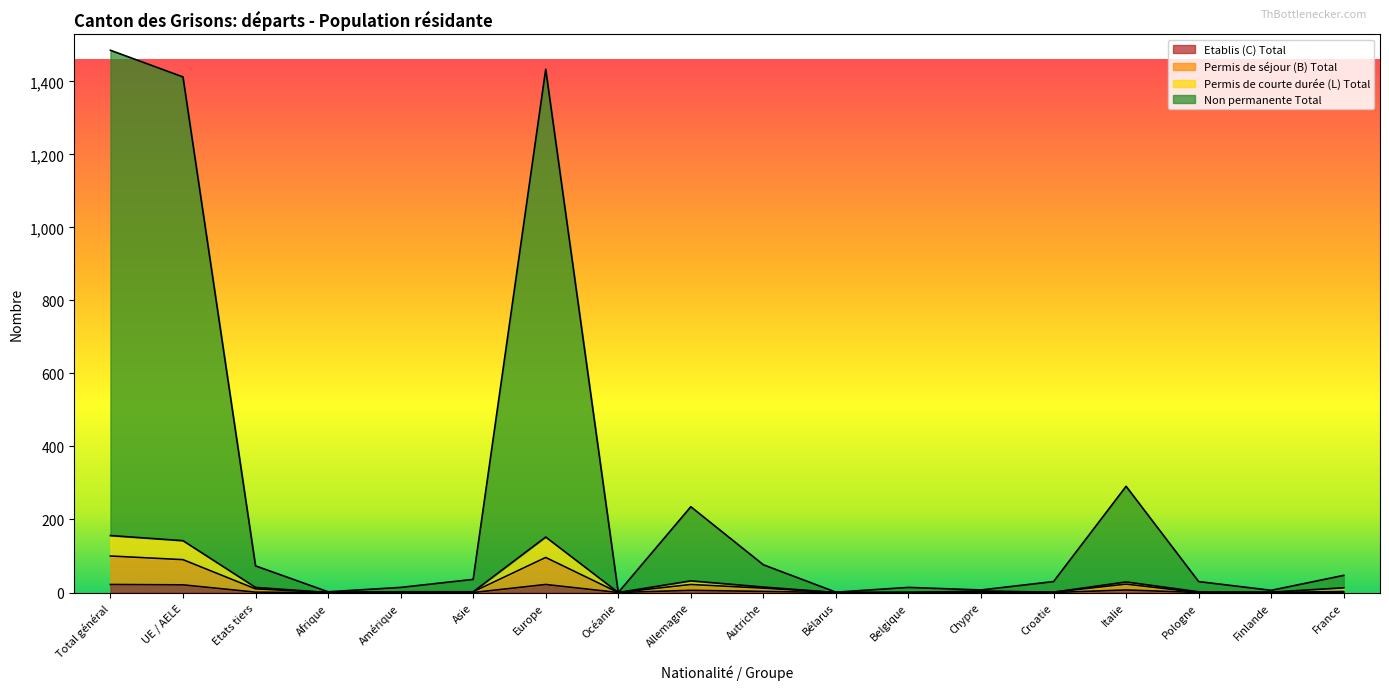

True or false: Etablis (C) Total has more than 2 points higher than both neighbors.

True